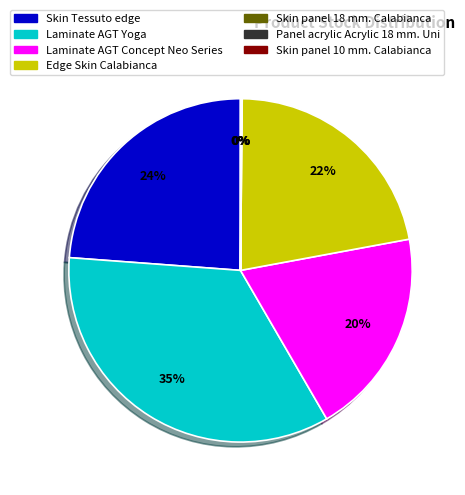

To the nearest percent, what is the difference between the largest and smallest slice percentages?

35%